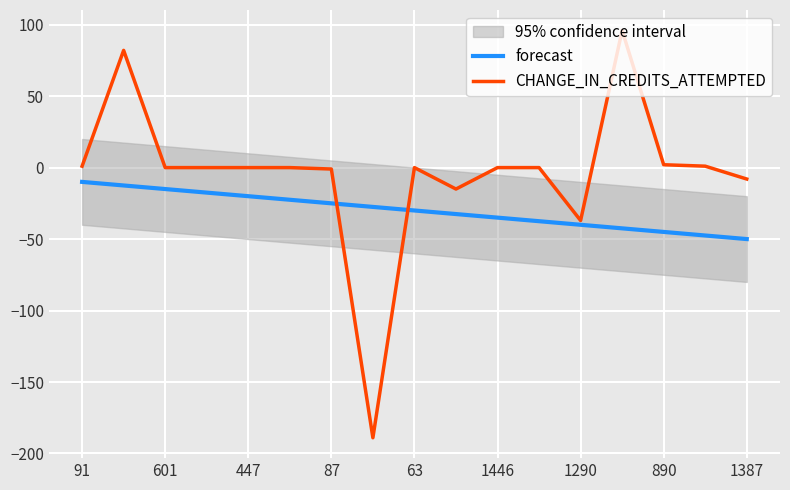

Is it true that CHANGE_IN_CREDITS_ATTEMPTED equals 0.0 at 601?

True